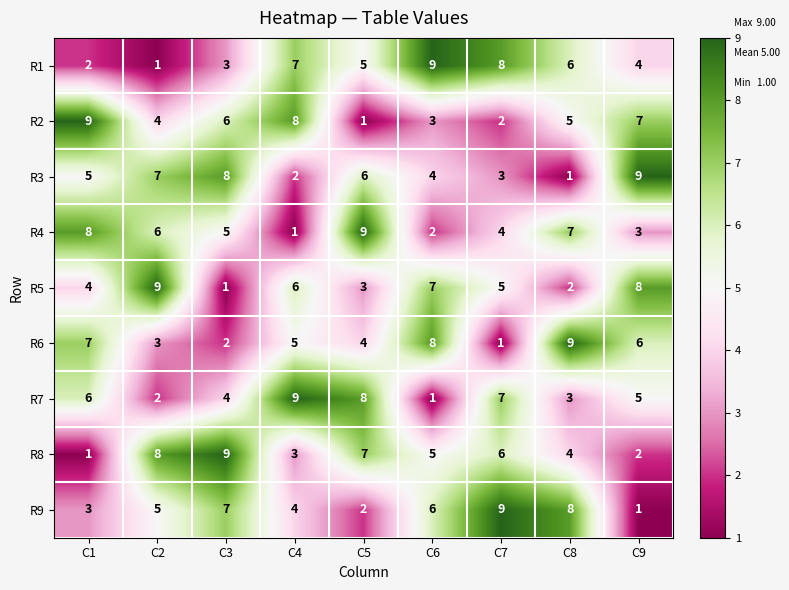

At C5, list the series in order from smallest to largest.

R2, R9, R5, R6, R1, R3, R8, R7, R4